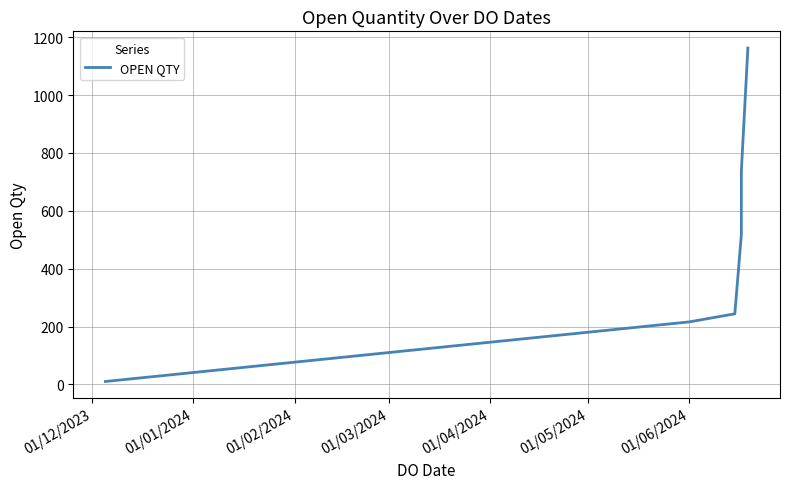

True or false: the data shows 362 at 01/06/2024.

False